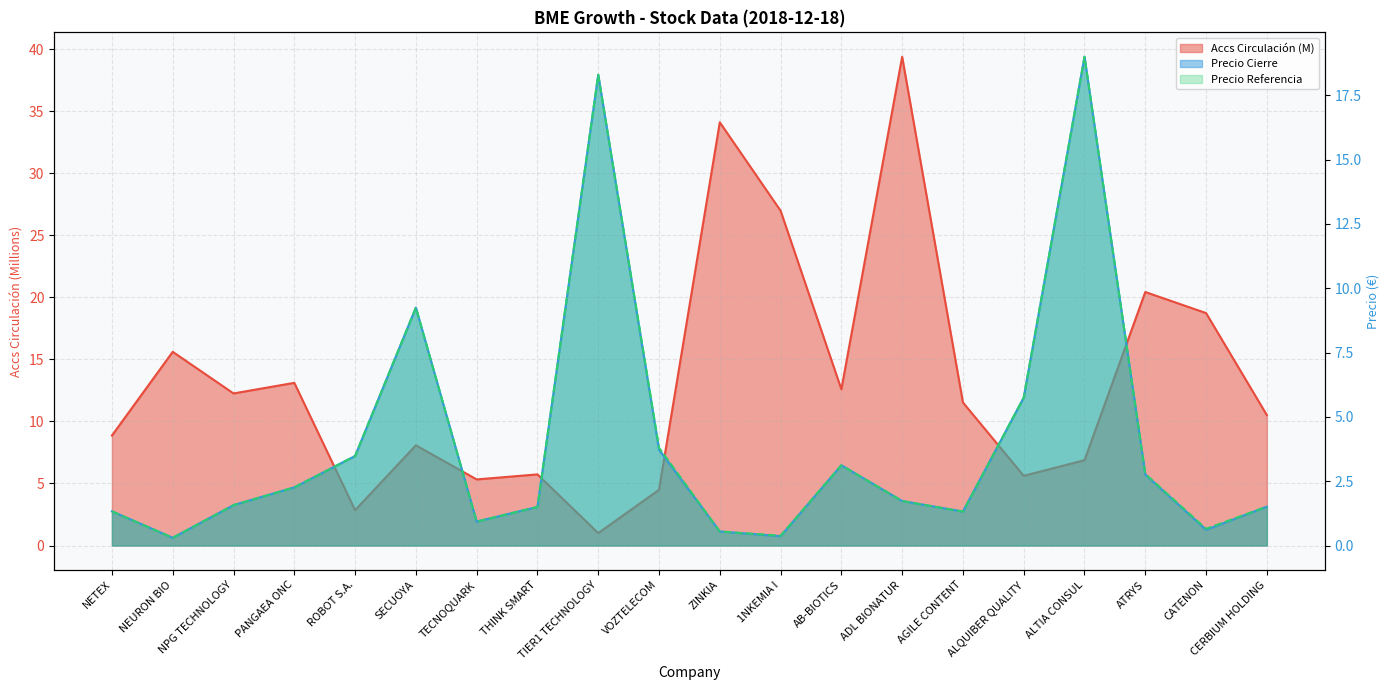

At which category does Precio Cierre reach its first local peak?

SECUOYA